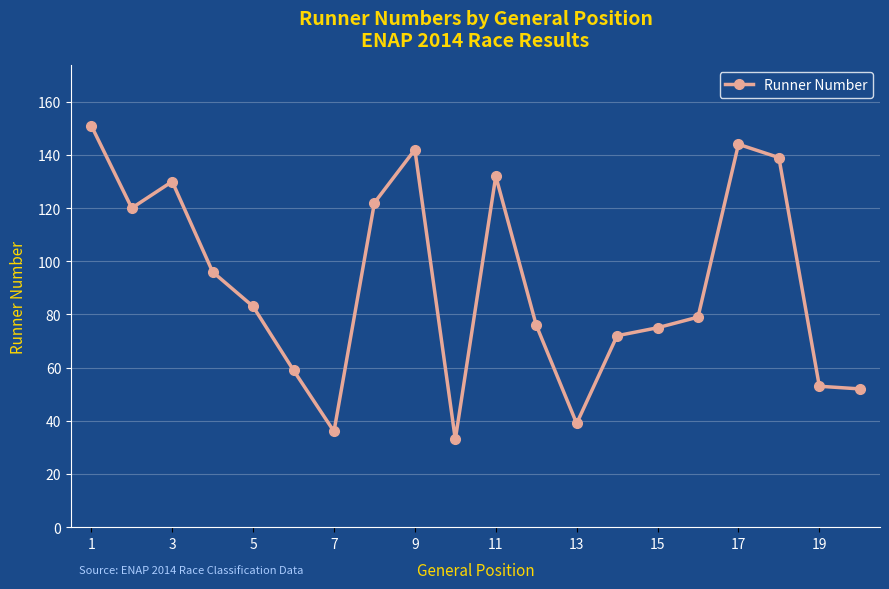

What is the sum of all values?

1833